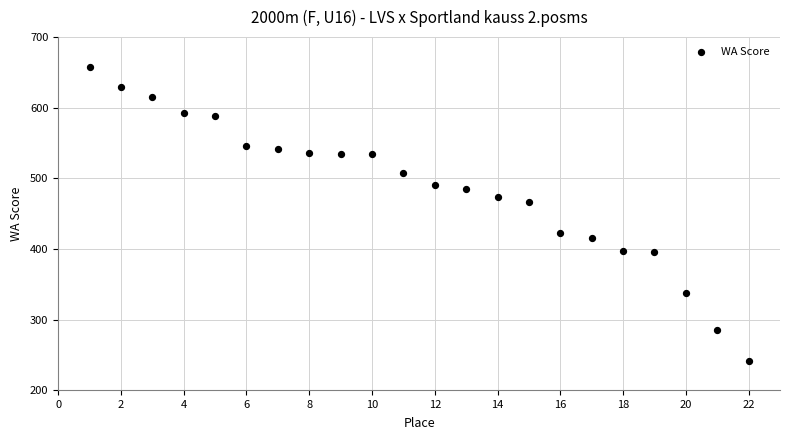

What is the range of X values (max minus min)?

21